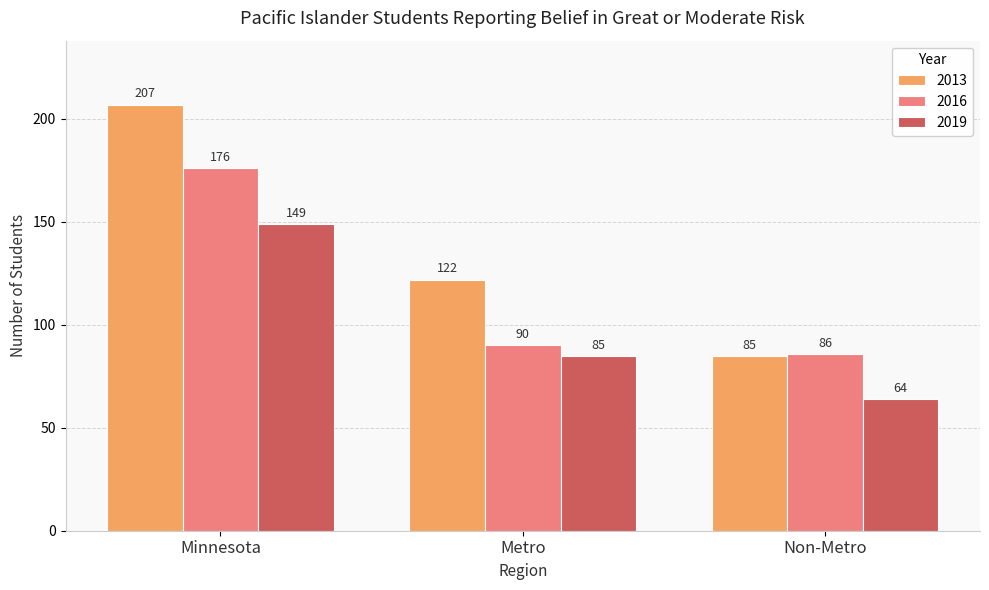

What is the label of the 1st bar from the left?

Minnesota